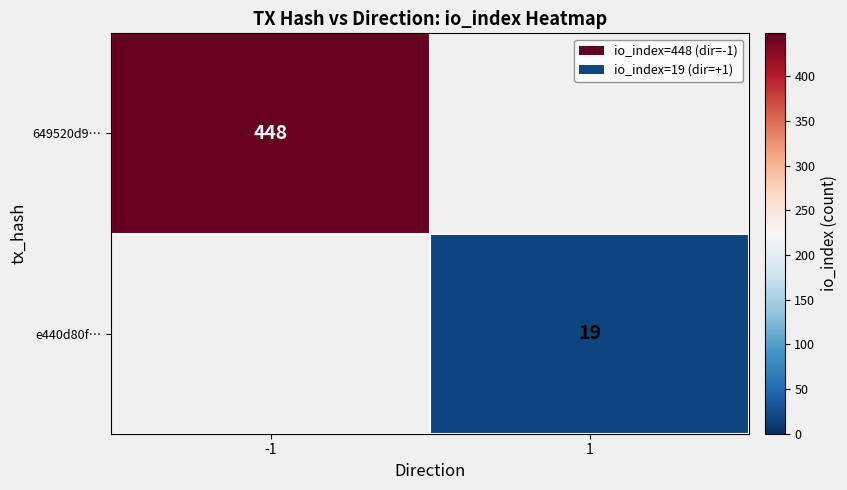

Is the value of e440d80f… at 1 greater than the value of 649520d9… at -1?

No